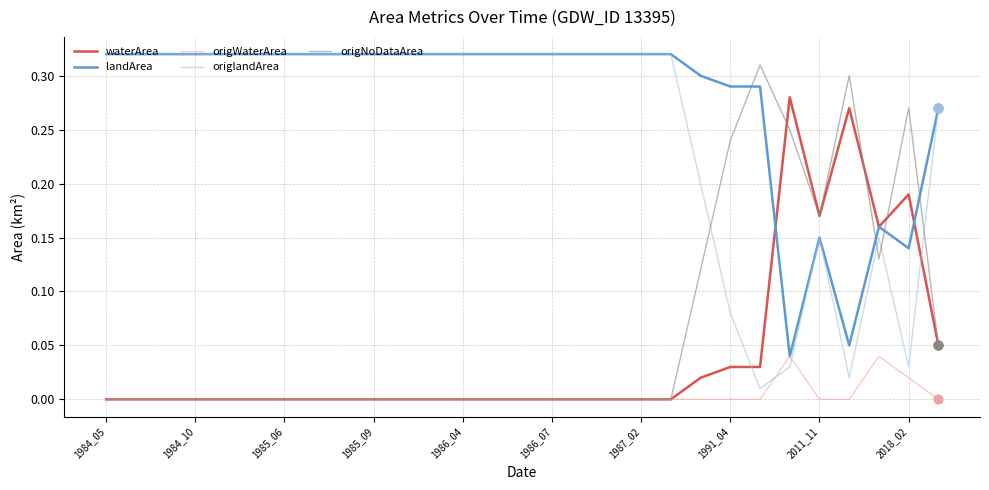

At which category is the sum across all series the highest?

2018_02